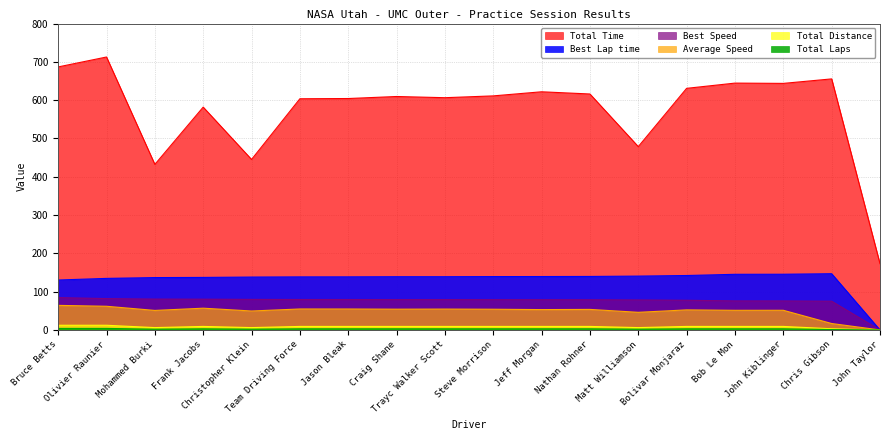

How many categories are shown in the chart?

18